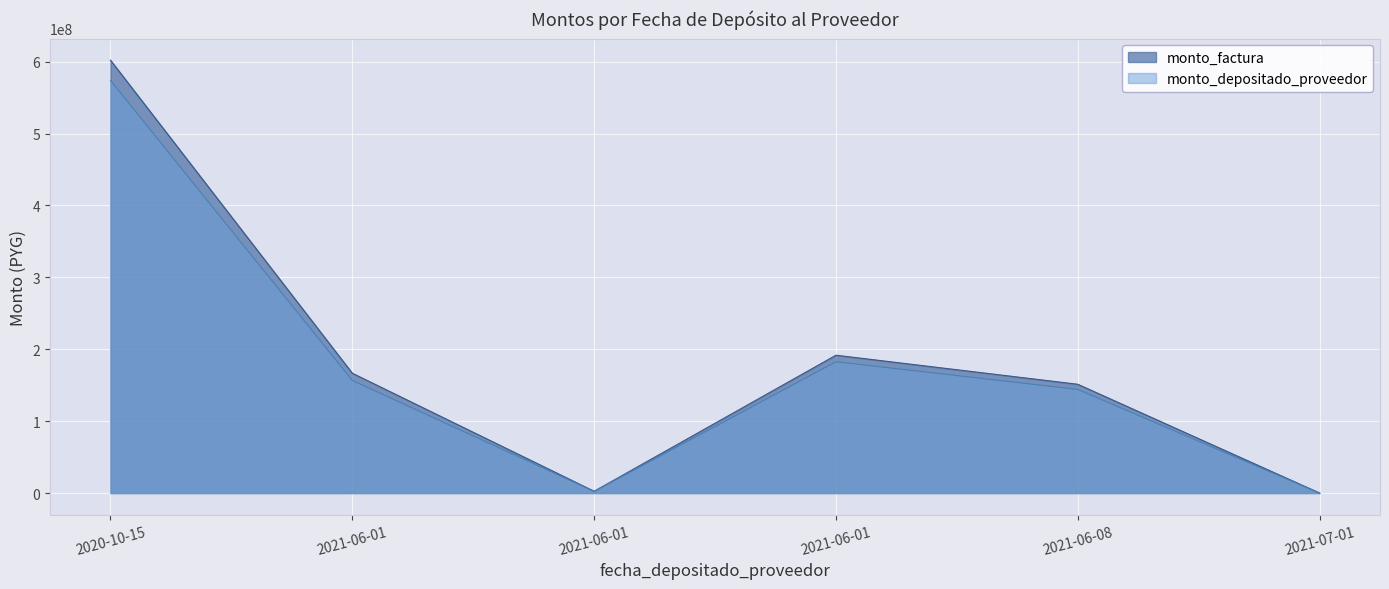

What is the value of the monto_factura point at the 2nd from the left?

166639660